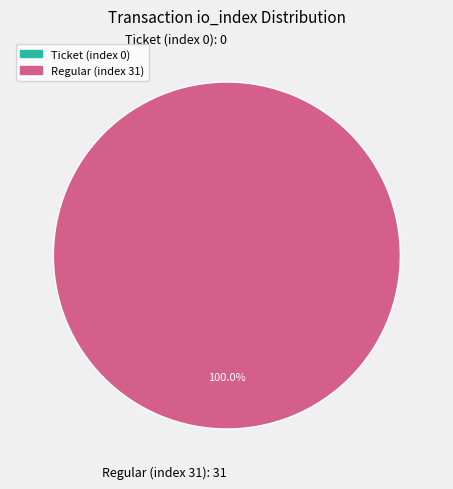

What portion of the pie excludes Ticket (index 0)?

100.0%